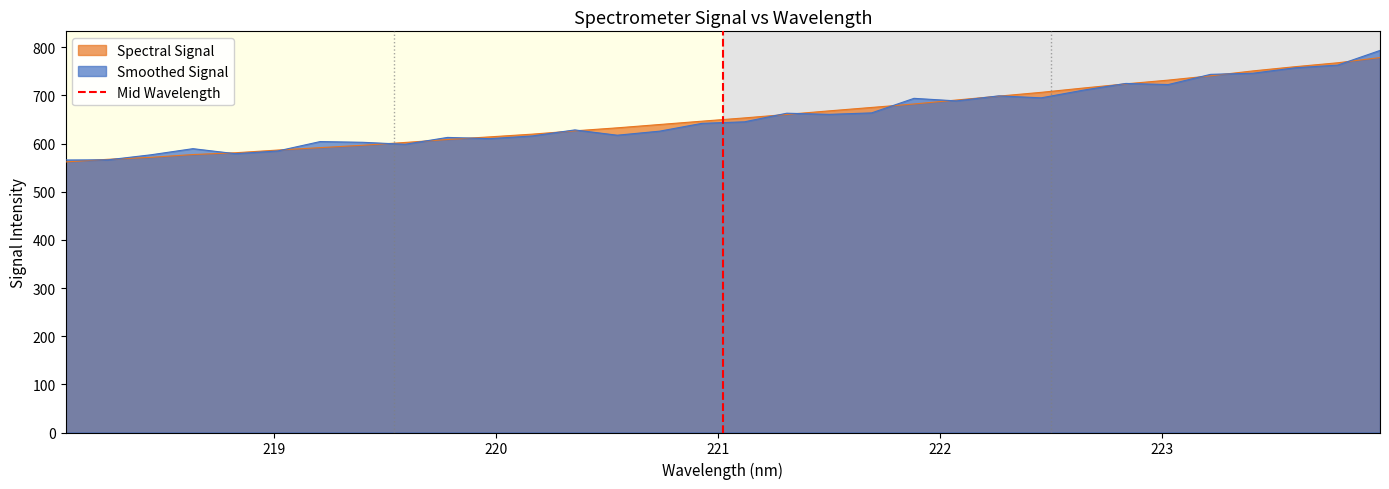

True or false: the data shows -1 at 218.

False